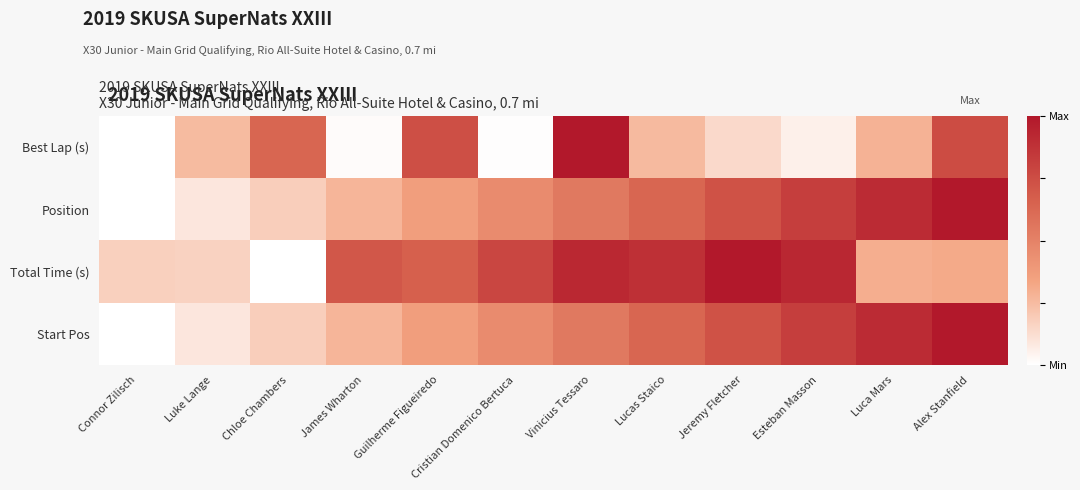

What is the spread (max minus min) of values at Luca Mars?

0.6